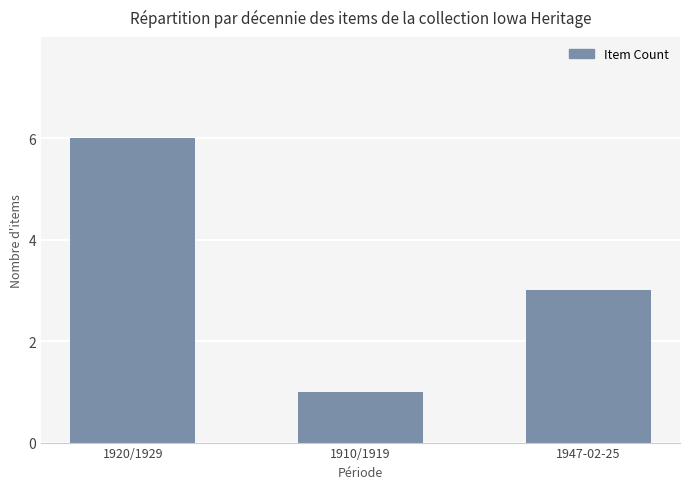

What is the ratio of the value at 1910/1919 to the value at 1920/1929?

0.2